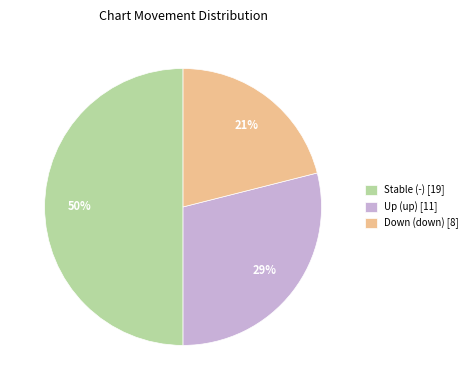

Approximately how many times larger is the value at Down (down) [8] compared to Up (up) [11]?

0.7